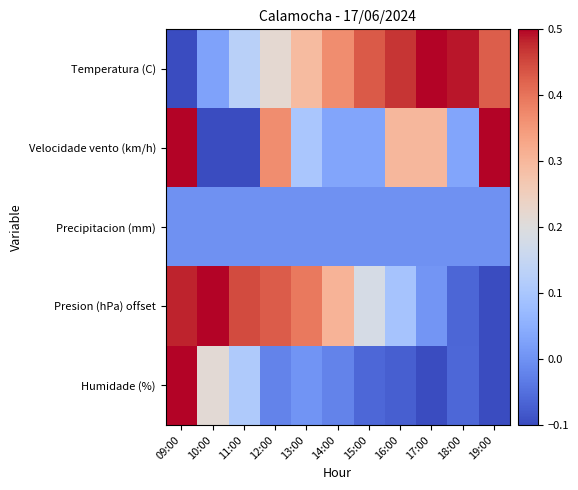

Between 14:00 and 12:00, which is larger?

14:00